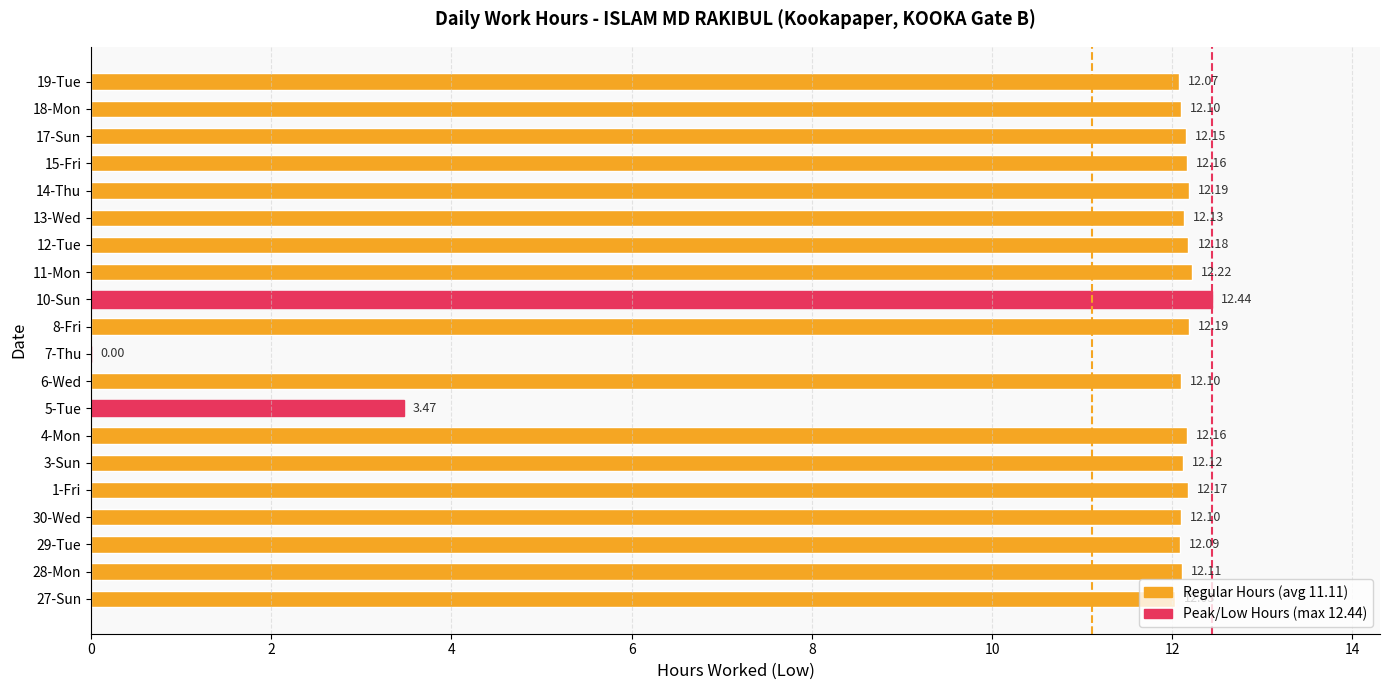

What is the maximum value shown in the chart?

12.4